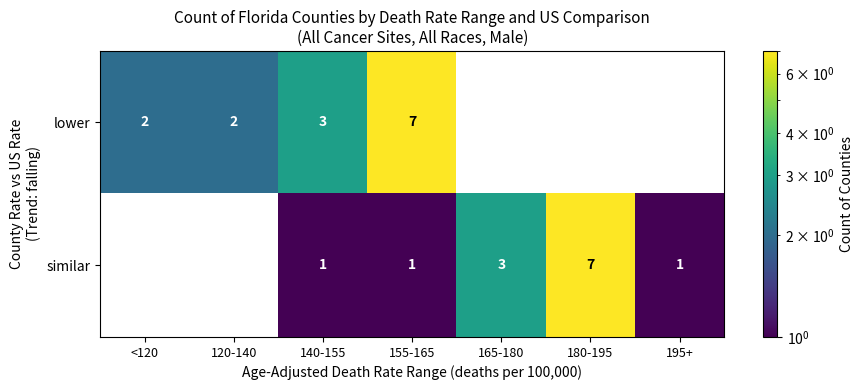

At which category does the chart reach its peak across all series?

155-165